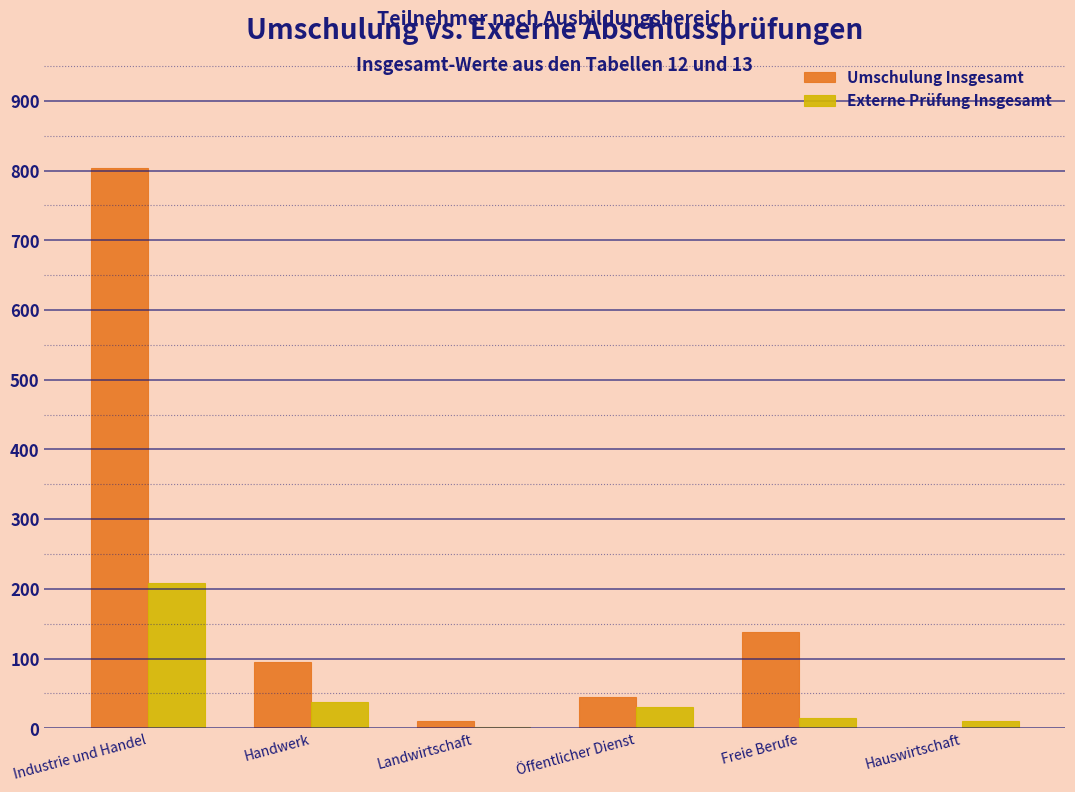

Reading left to right, what are all the values shown in this chart?

Umschulung Insgesamt: Industrie und Handel=804	Handwerk=95	Landwirtschaft=10	Öffentlicher Dienst=45	Freie Berufe=138	Hauswirtschaft=0
Externe Prüfung Insgesamt: Industrie und Handel=209	Handwerk=37	Landwirtschaft=2	Öffentlicher Dienst=31	Freie Berufe=15	Hauswirtschaft=10